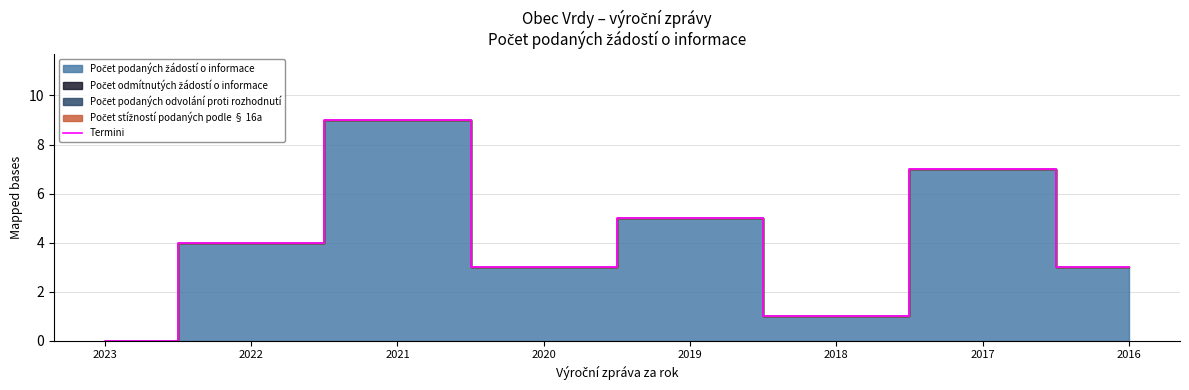

What is the average value?

4